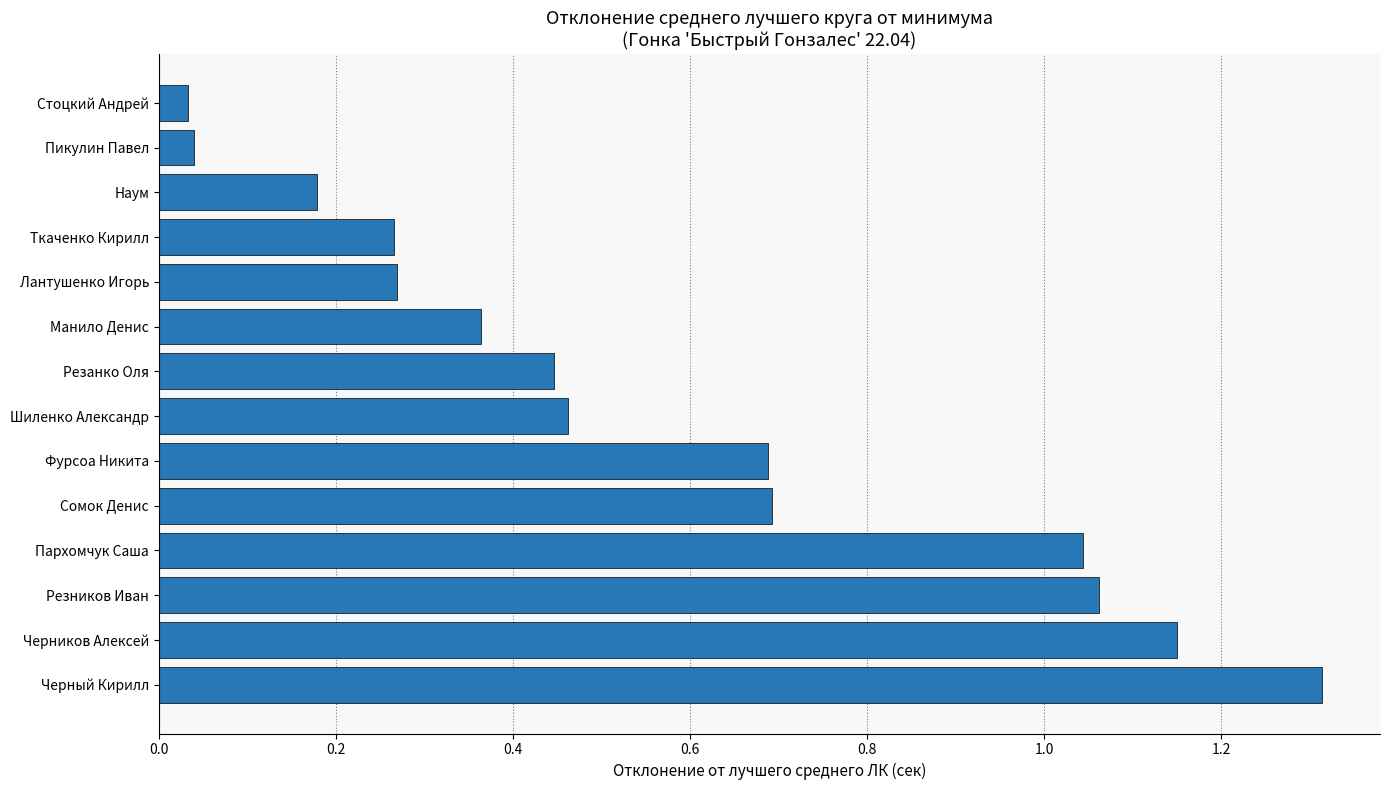

What is the change in value from Черников Алексей to Манило Денис?

-0.8